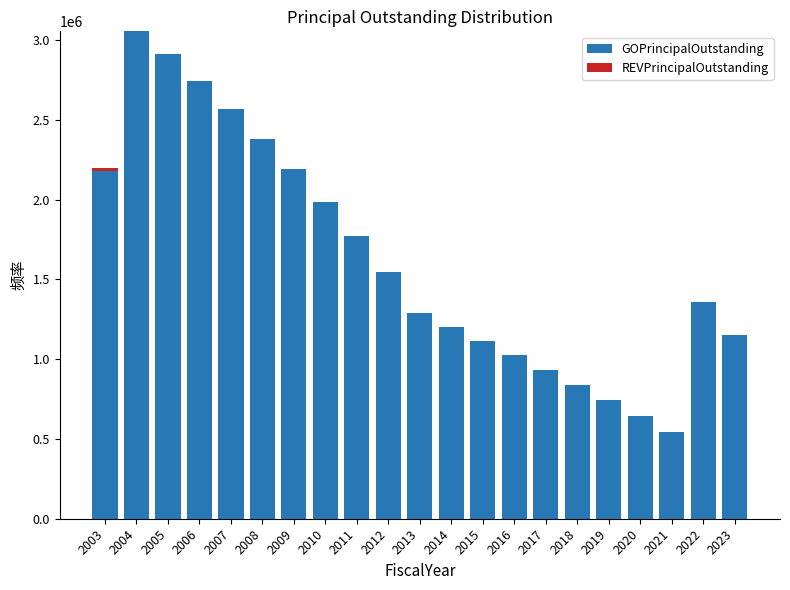

What is the sum of all GOPrincipalOutstanding values?

34196000